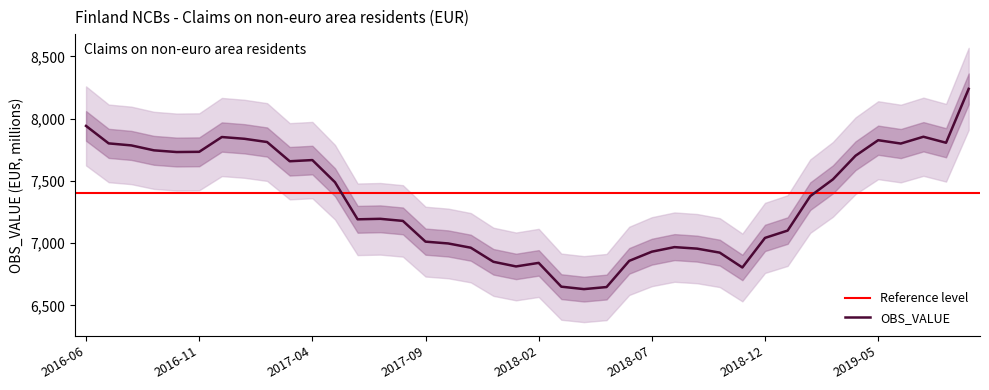

True or false: the data shows 9426.4 at 2019-01.

False